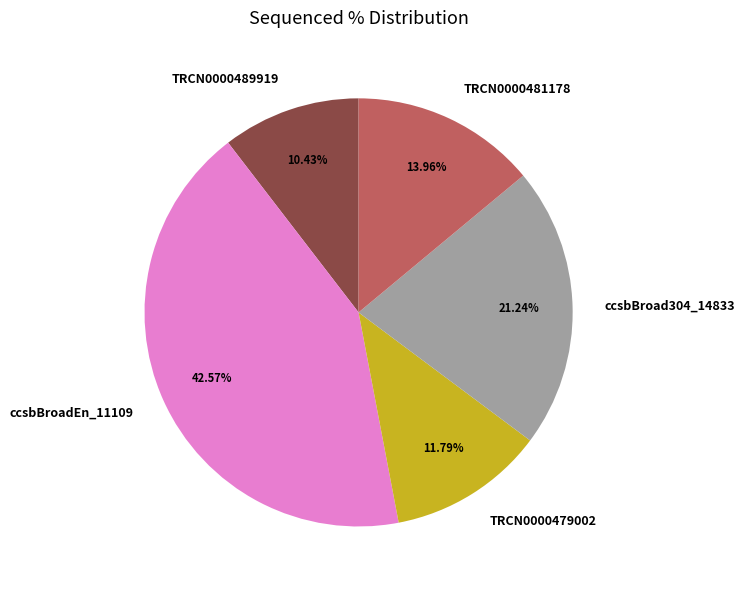

Is it true that TRCN0000481178 is 14% of the pie?

True